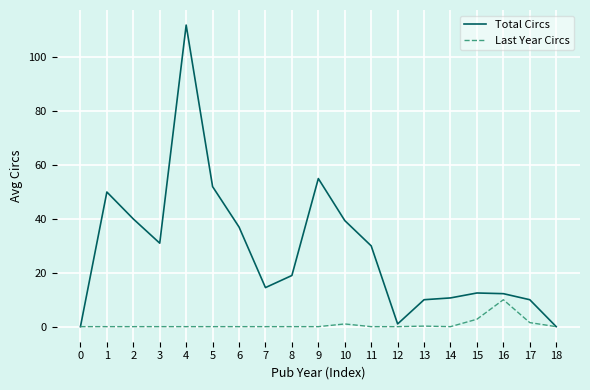

At 3, list the series in order from largest to smallest.

Total Circs, Last Year Circs